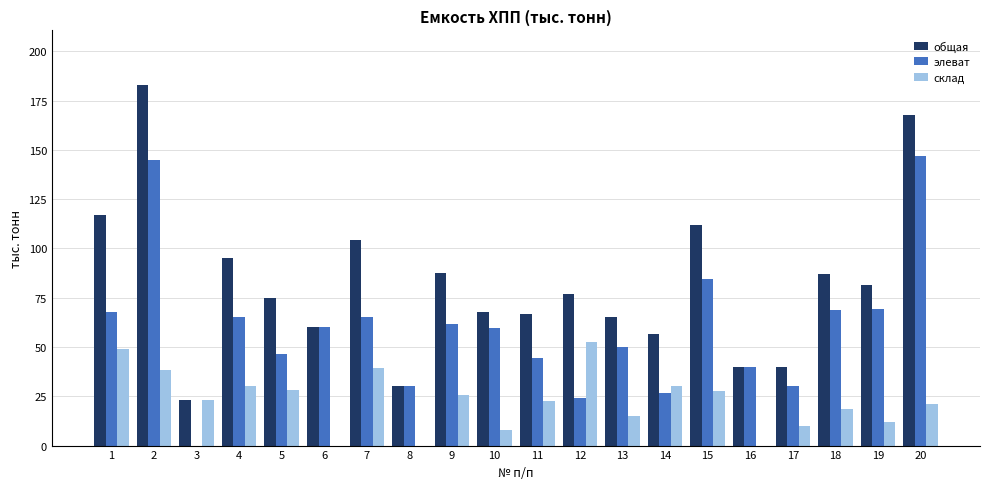

At which label does склад first exceed 23?

1